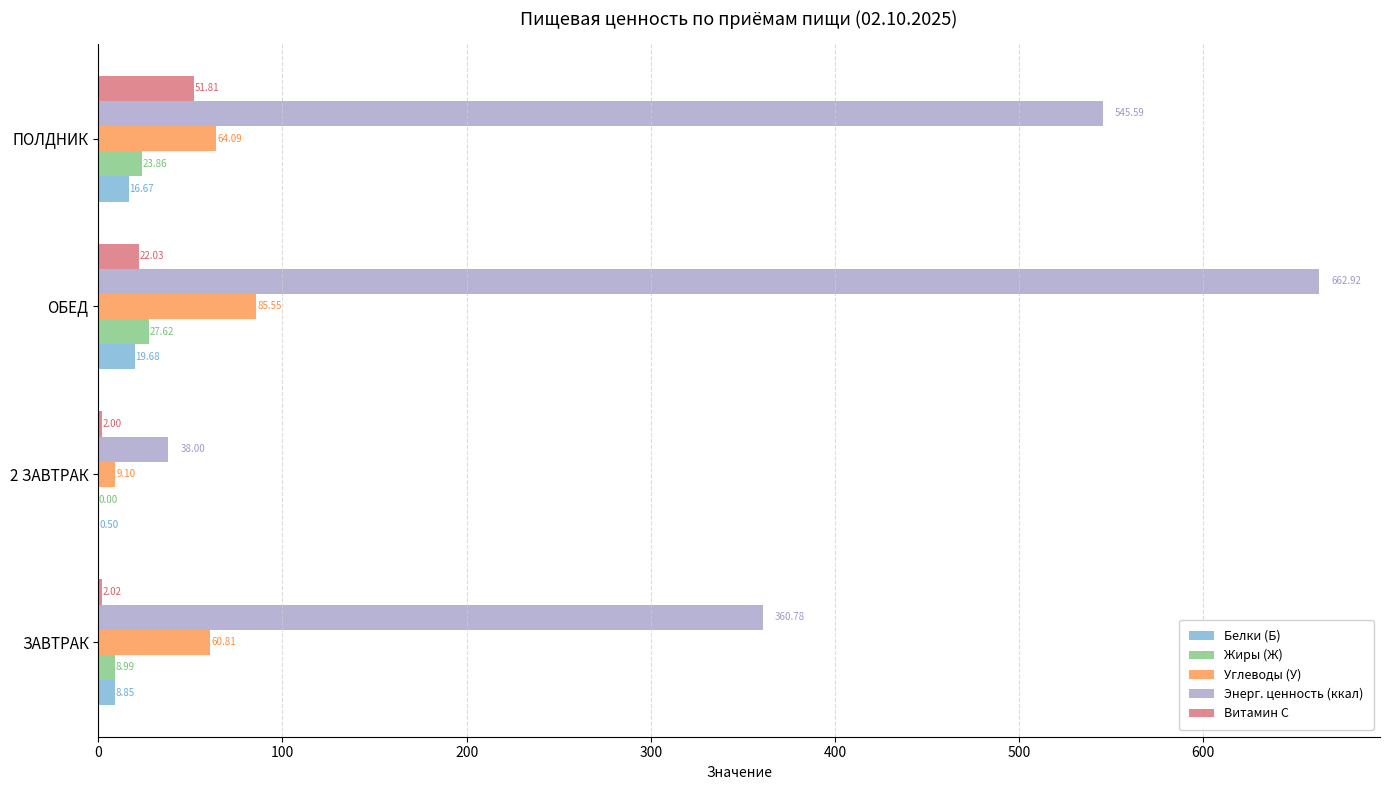

Which series has the largest total across all categories?

Энерг. ценность (ккал)